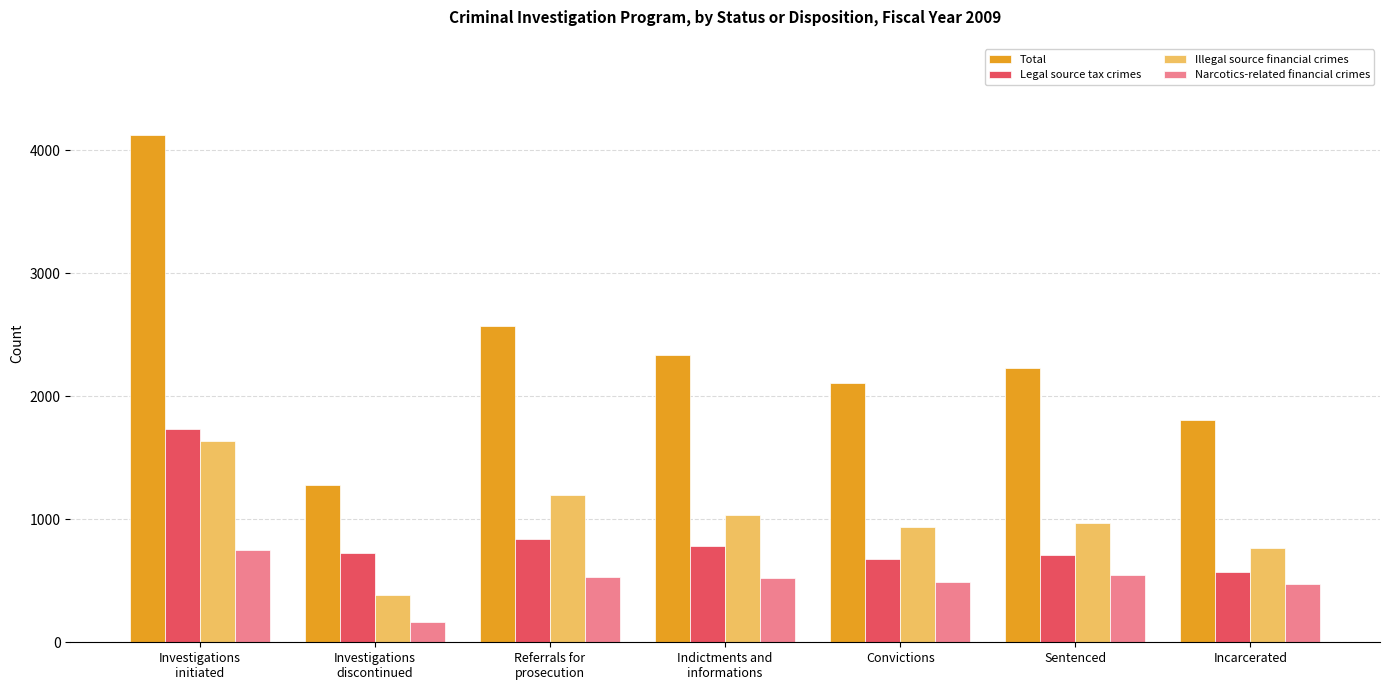

The Legal source tax crimes series shows 1458 at Referrals for
prosecution. True or false?

False